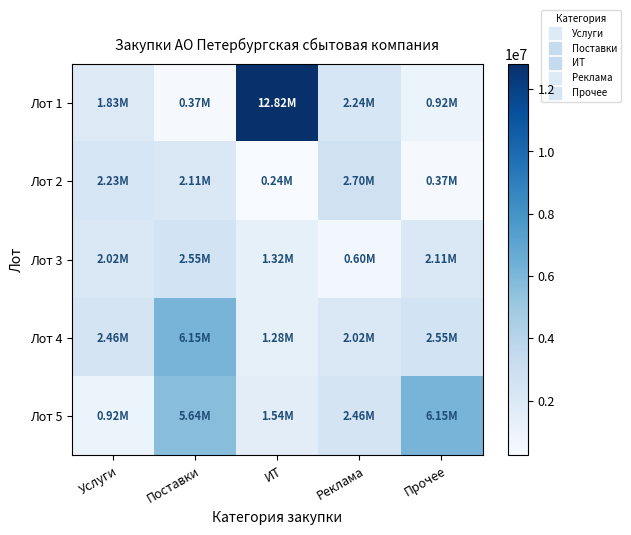

Reading left to right, transcribe all the data shown in this chart.

Лот 1: Услуги=1830618.3	Поставки=365918.2	ИТ=12816000.0	Реклама=2238500.0	Прочее=921991.7
Лот 2: Услуги=2233333.3	Поставки=2106000.0	ИТ=241566.7	Реклама=2703175.0	Прочее=365918.2
Лот 3: Услуги=2020345.0	Поставки=2552596.7	ИТ=1320000.0	Реклама=603138.0	Прочее=2106000.0
Лот 4: Услуги=2460911.0	Поставки=6151270.1	ИТ=1283755.0	Реклама=2020345.0	Прочее=2552596.7
Лот 5: Услуги=921991.7	Поставки=5640000.0	ИТ=1542833.0	Реклама=2460911.0	Прочее=6151270.1